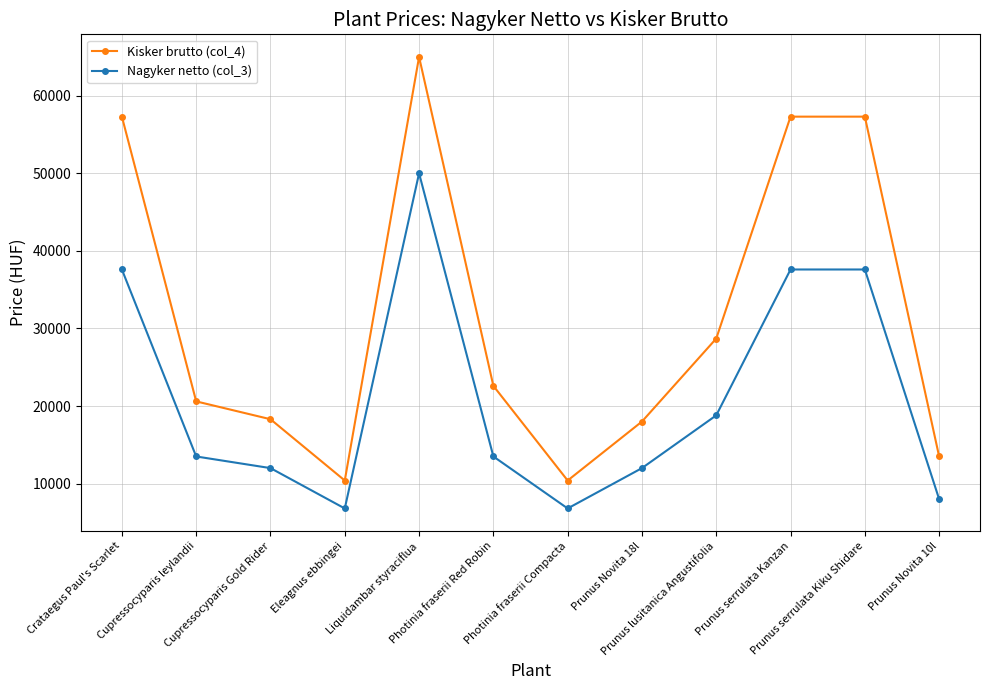

What is the label of the 10th point from the right?

Cupressocyparis Gold Rider